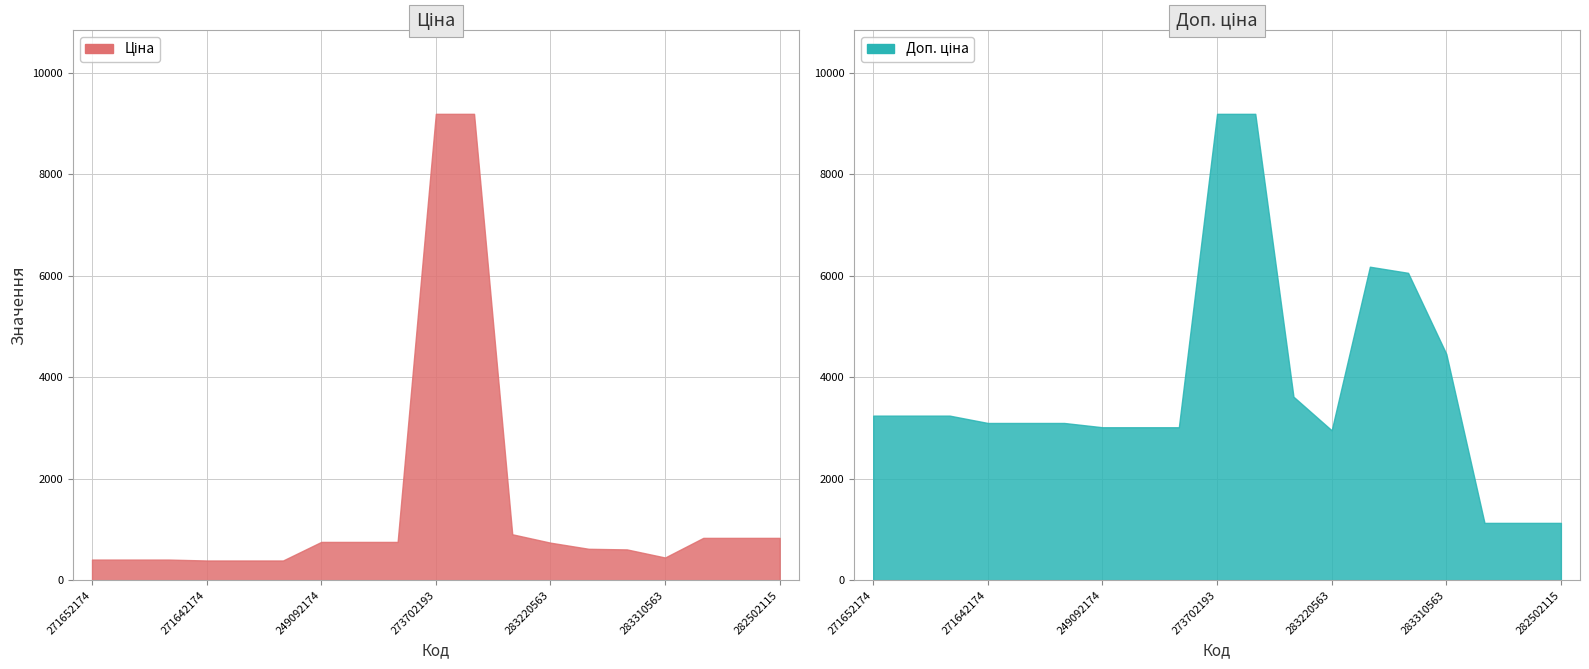

At which label is Доп. ціна closest to 5156?

283310563